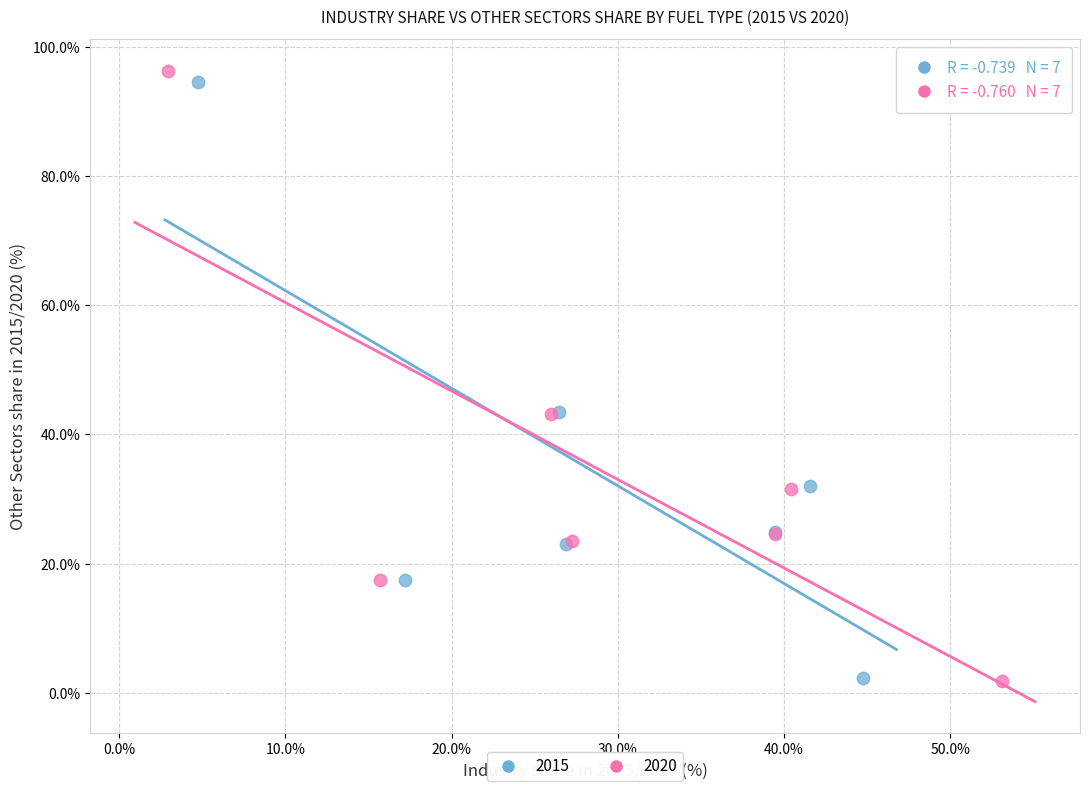

Which series has the largest Y range (max minus min)?

2020